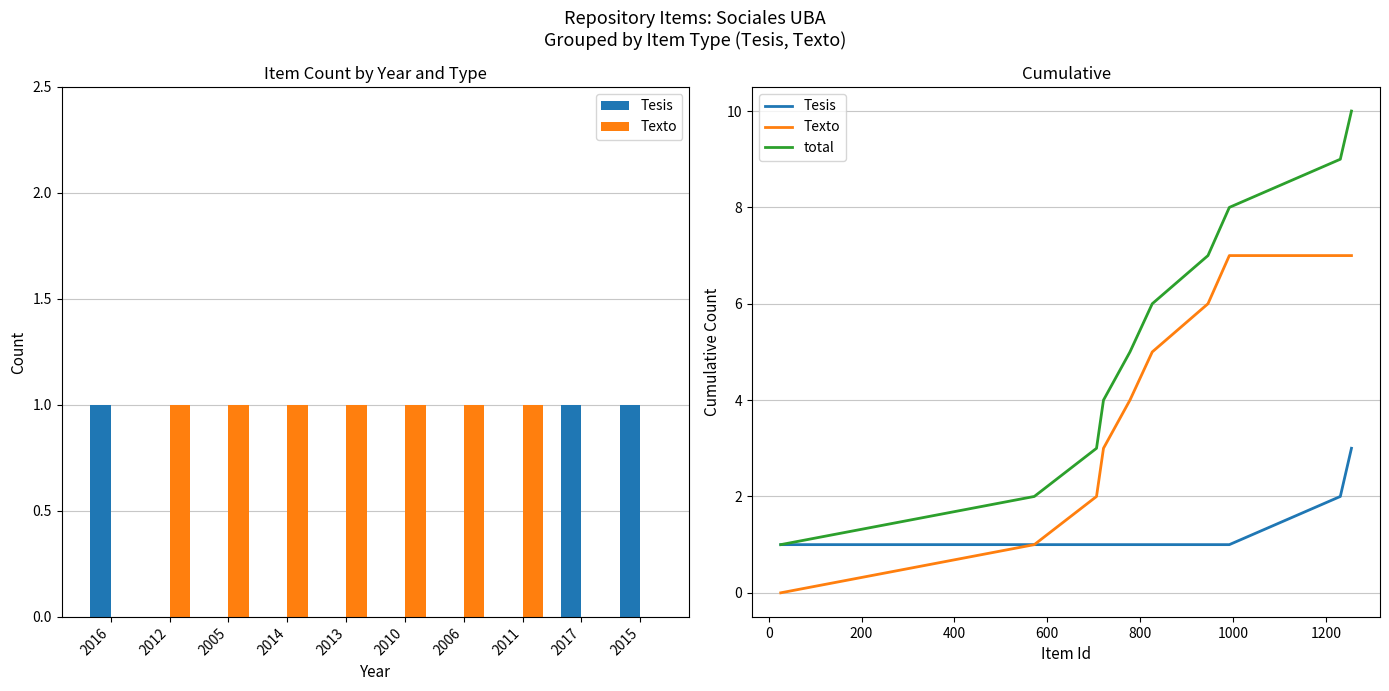

Count the number of categories in the chart.

10